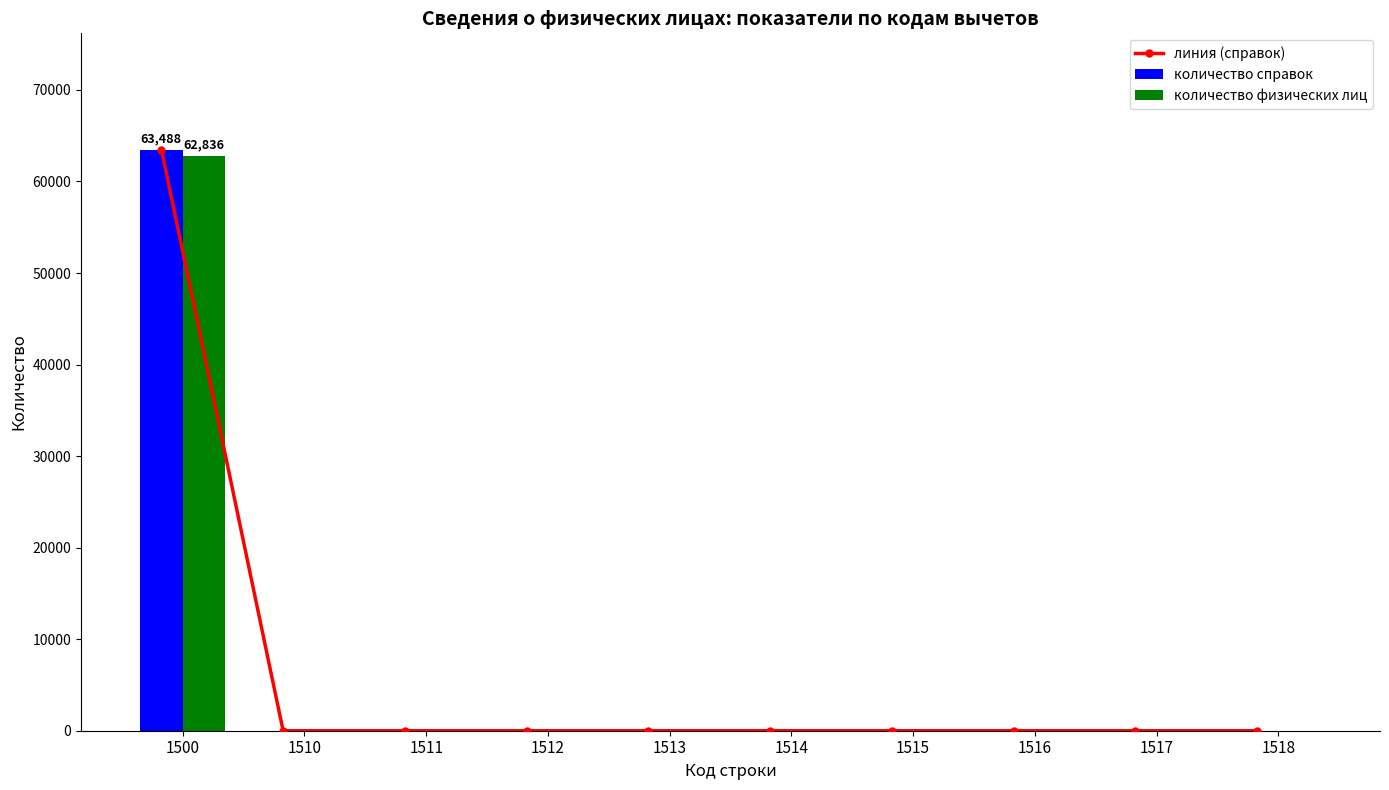

Is it true that количество физических лиц equals 0 at 1514?

True